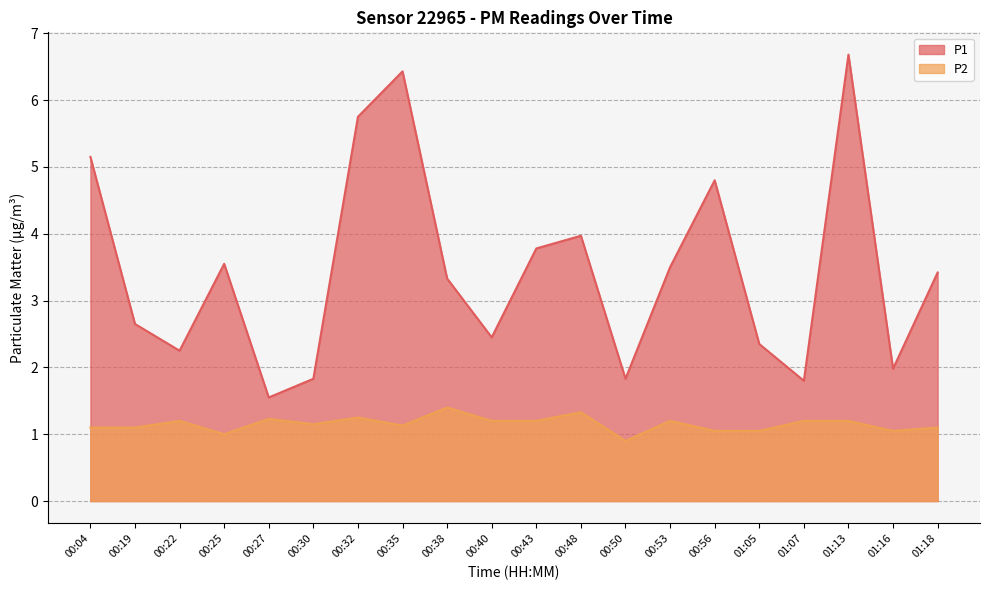

How many series are shown in this chart?

2